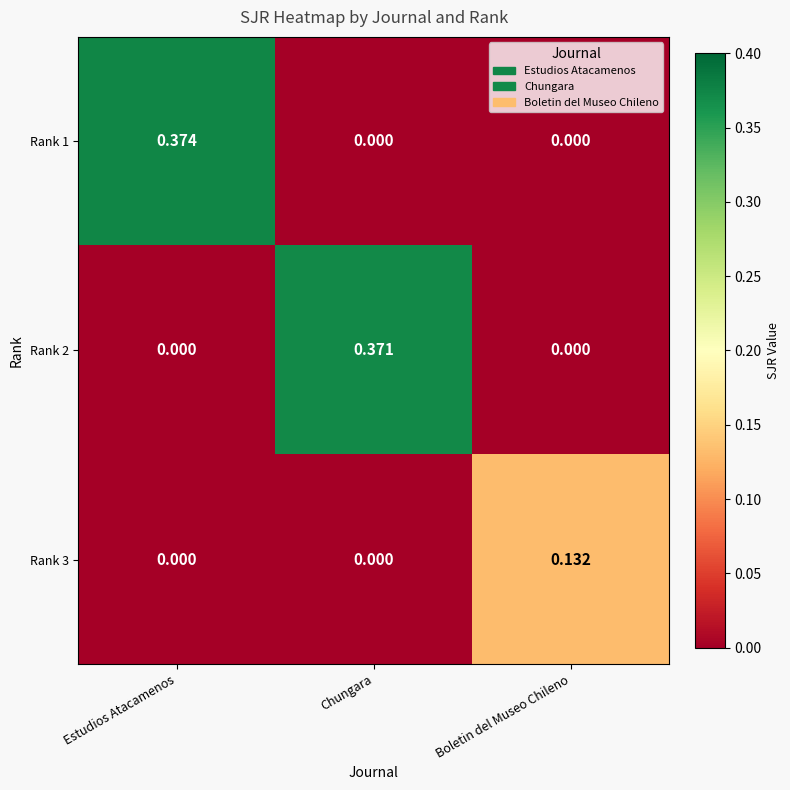

Is the value of Rank 3 at Chungara greater than the value of Rank 1 at Estudios Atacamenos?

No